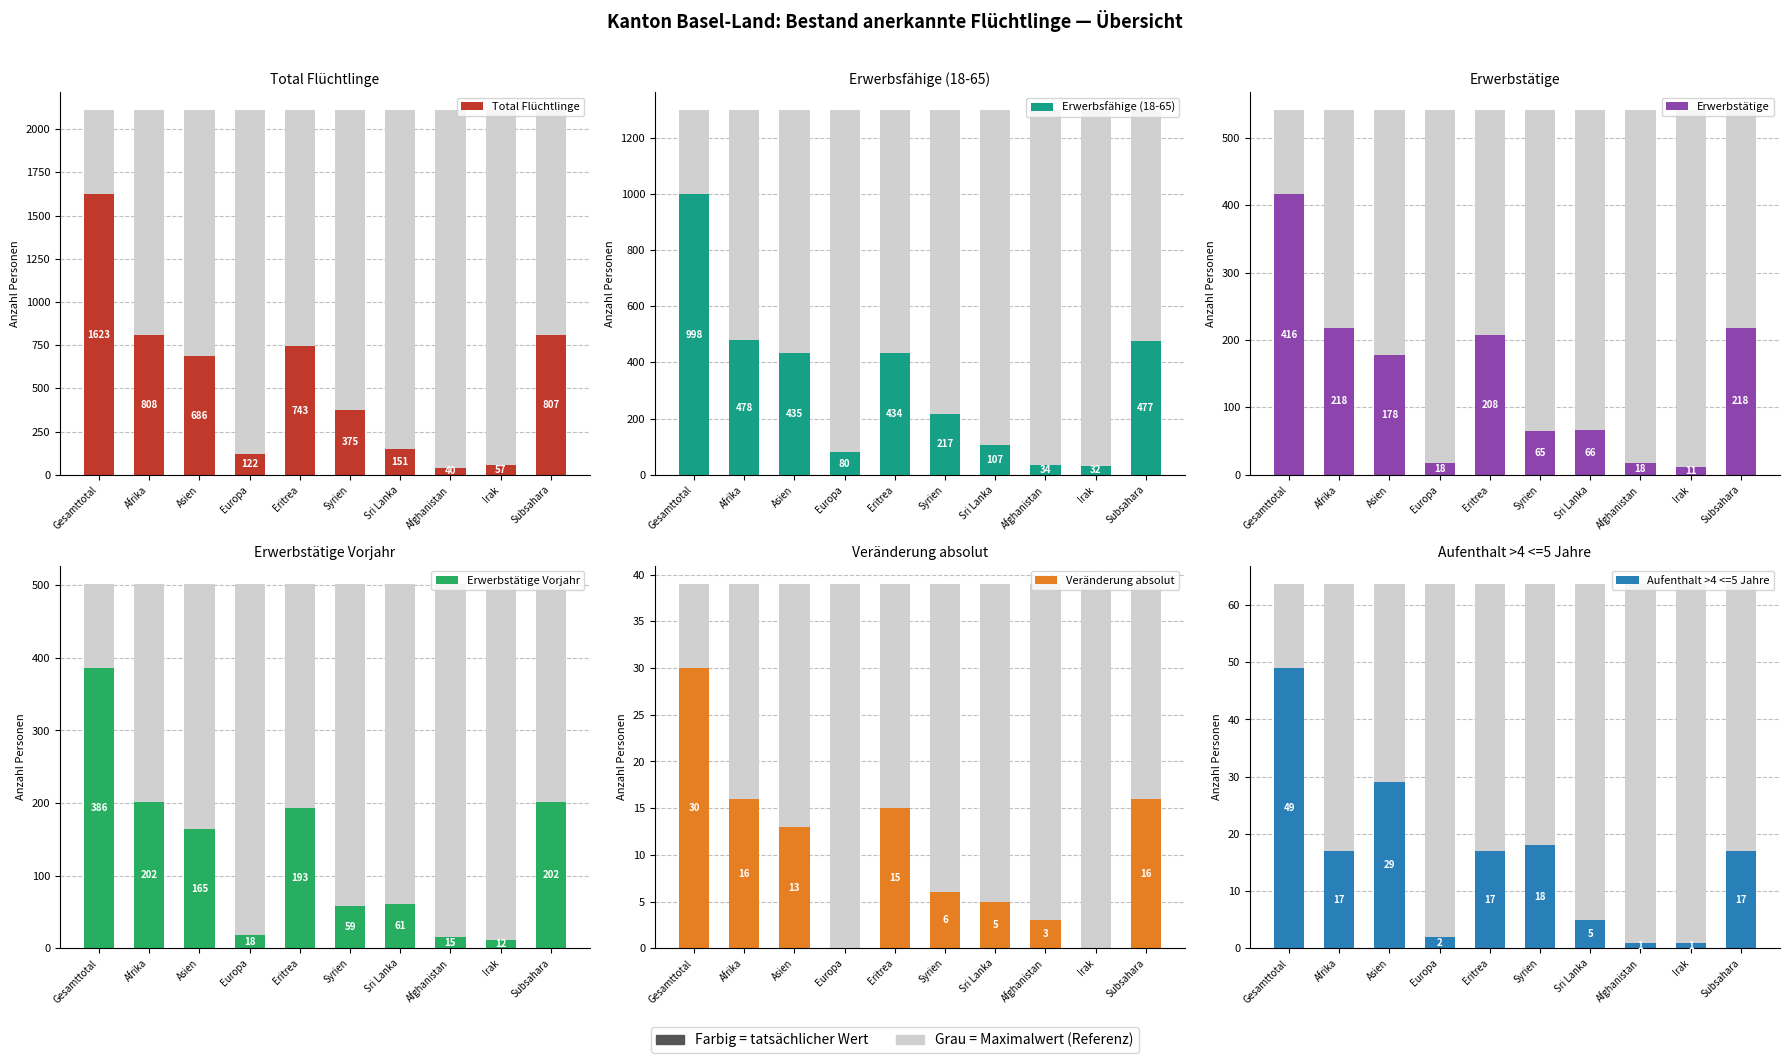

Reading left to right, transcribe all the data shown in this chart.

Total Flüchtlinge: Gesamttotal=1623	Afrika=808	Asien=686	Europa=122	Eritrea=743	Syrien=375	Sri Lanka=151	Afghanistan=40	Irak=57	Subsahara=807
Erwerbsfähige (18-65): Gesamttotal=998	Afrika=478	Asien=435	Europa=80	Eritrea=434	Syrien=217	Sri Lanka=107	Afghanistan=34	Irak=32	Subsahara=477
Erwerbstätige: Gesamttotal=416	Afrika=218	Asien=178	Europa=18	Eritrea=208	Syrien=65	Sri Lanka=66	Afghanistan=18	Irak=11	Subsahara=218
Erwerbstätige Vorjahr: Gesamttotal=386	Afrika=202	Asien=165	Europa=18	Eritrea=193	Syrien=59	Sri Lanka=61	Afghanistan=15	Irak=12	Subsahara=202
Veränderung absolut: Gesamttotal=30	Afrika=16	Asien=13	Europa=0	Eritrea=15	Syrien=6	Sri Lanka=5	Afghanistan=3	Irak=-1	Subsahara=16
Aufenthalt >4 <=5 Jahre: Gesamttotal=49	Afrika=17	Asien=29	Europa=2	Eritrea=17	Syrien=18	Sri Lanka=5	Afghanistan=1	Irak=1	Subsahara=17